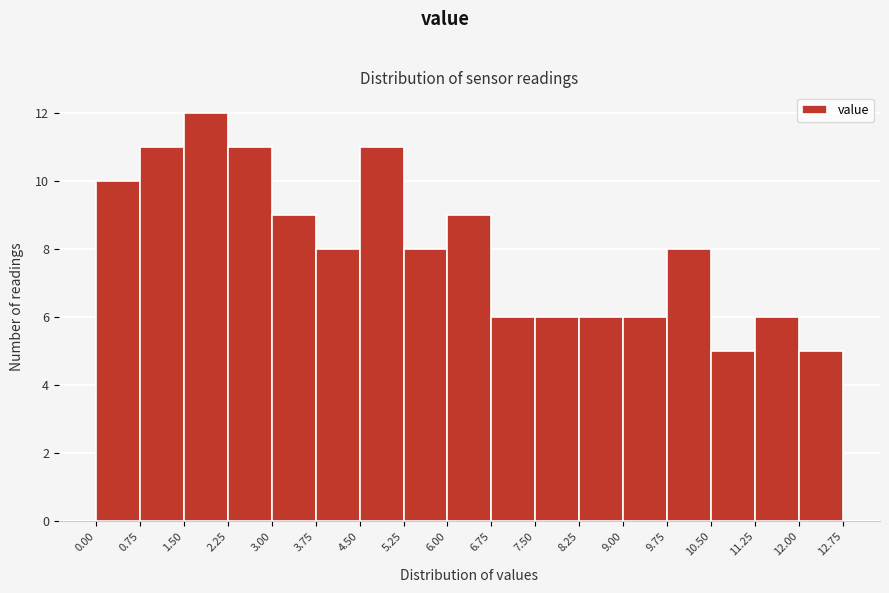

How tall is the bar that spans 0.00 to 0.75 on the x-axis? The values are not printed on the chart, so give them approximately, as read against the axis.

10